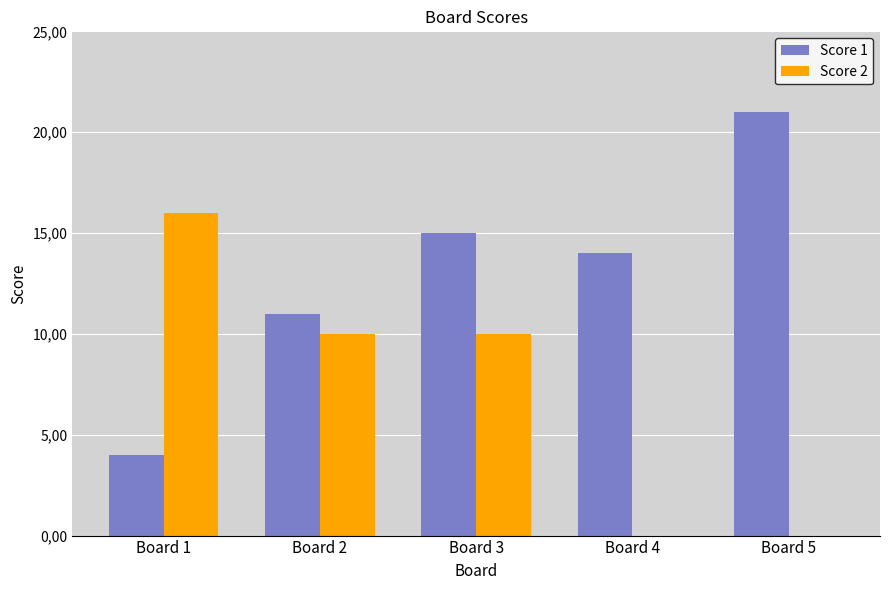

Between Board 2 and Board 3, which is larger?

Board 3